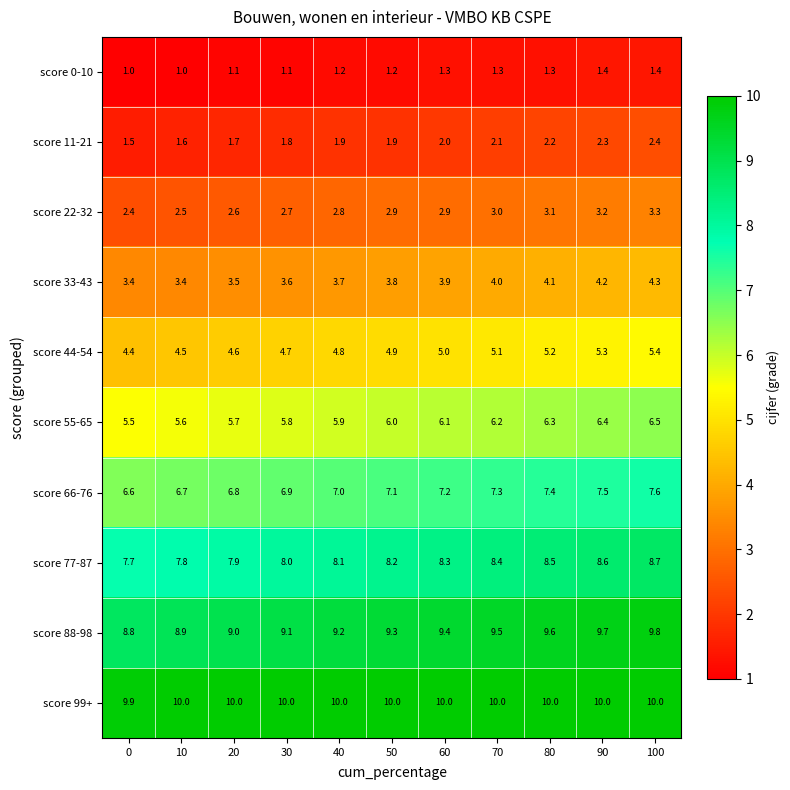

What is the minimum value shown in the chart?

1.0